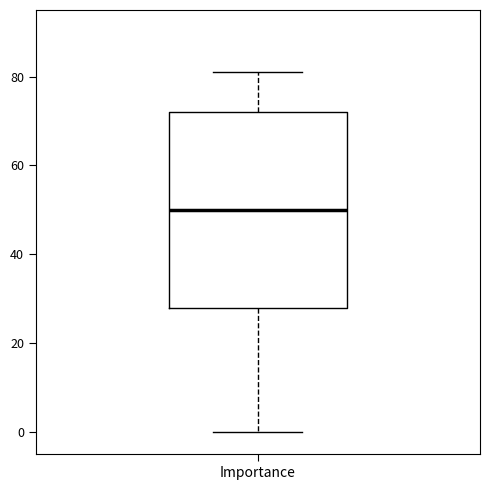

Transcribe this box plot: give where the median line is, the range the box spans, and where the two whiskers end, as read against the y-axis. The values are not printed on the chart, so give them approximately, as read against the axis.

median 50, box 28 to 72, whiskers 0 to 82